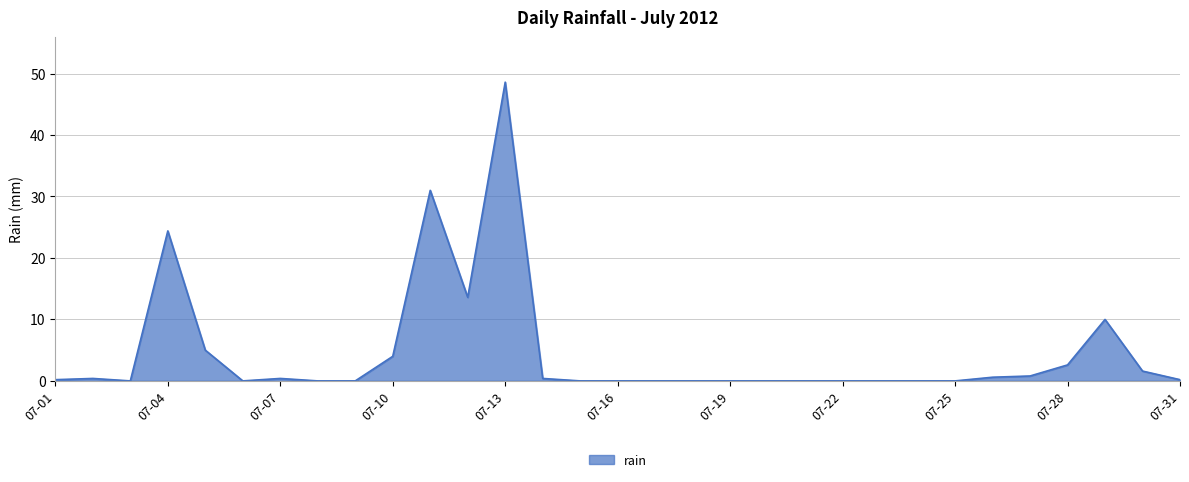

What is the average value?

4.6